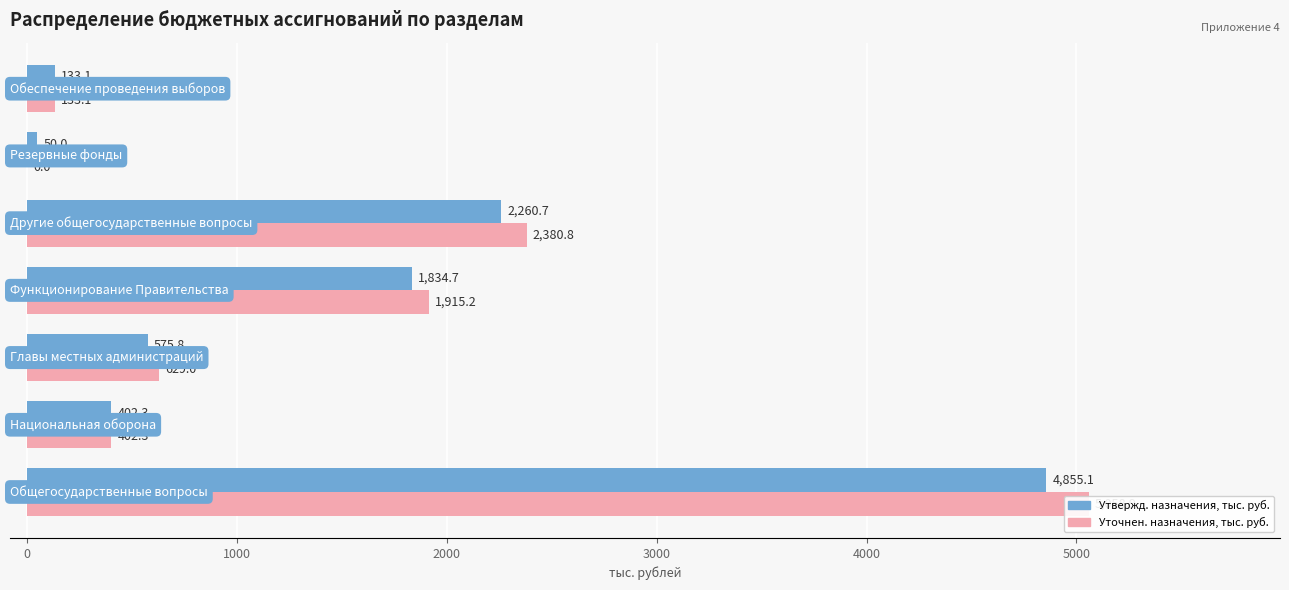

Does the chart contain any negative values?

No